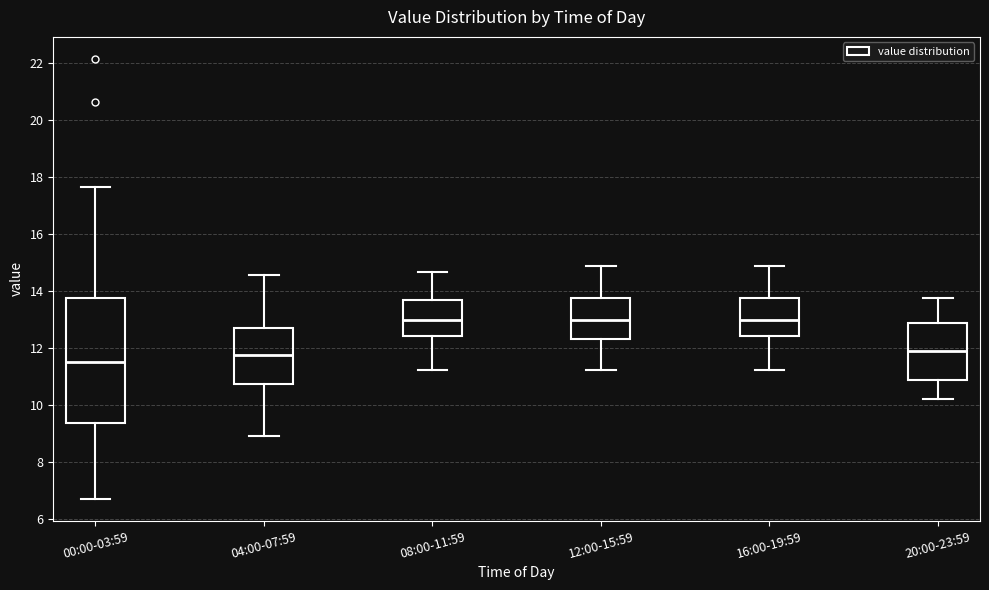

Which box is the tallest, from its lower edge to its upper edge?

00:00-03:59